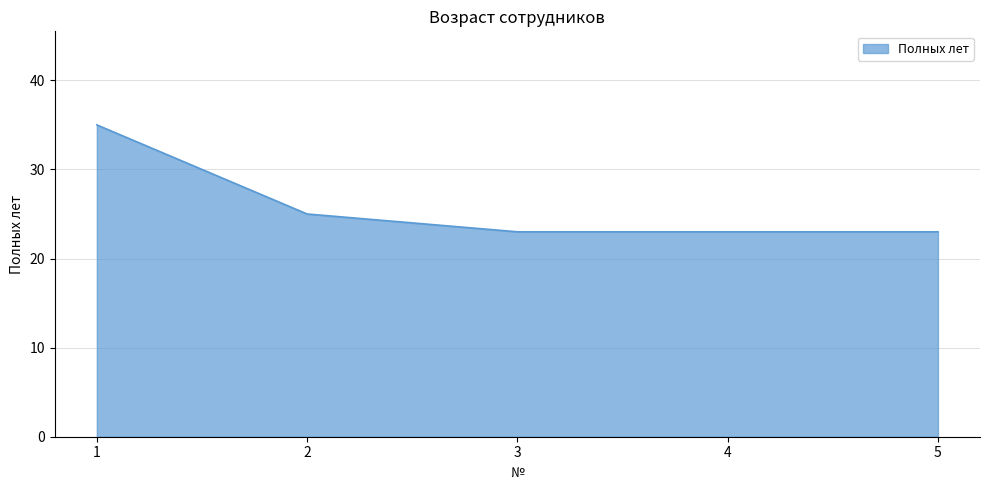

What is the minimum value shown in the chart?

23